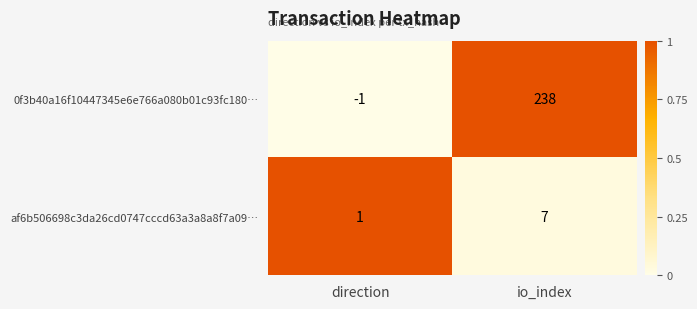

Which series has the largest range (max minus min)?

0f3b40a16f10447345e6e766a080b01c93fc180…